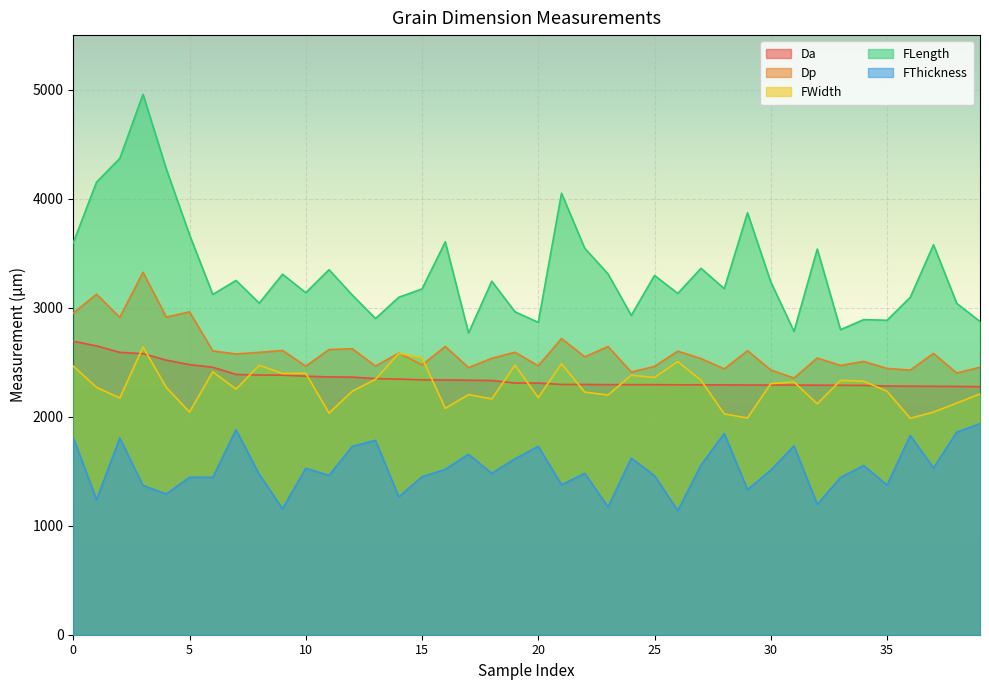

Reading left to right, what are all the values shown in this chart?

Da: 2691.7	2649.2	2590.1	2577.6	2518.7	2477.3	2453.4	2387.5	2382.1	2380.8	2371.3	2364.6	2362.6	2349.6	2344.7	2338.1	2336.8	2334.5	2332.1	2308.5	2308.4	2295.7	2295.5	2294.1	2293.8	2293.7	2292.3	2292.3	2292.0	2290.6	2290.3	2289.7	2289.2	2287.9	2286.6	2281.0	2280.0	2278.6	2277.3	2275.3
Dp: 2949.9	3123.4	2911.1	3324.3	2913.6	2961.7	2603.6	2575.4	2590.0	2607.3	2463.4	2615.8	2623.0	2464.6	2583.7	2474.3	2643.9	2450.3	2535.4	2591.0	2467.0	2716.9	2549.0	2643.3	2409.5	2461.4	2600.7	2533.2	2438.5	2605.1	2428.7	2354.3	2538.1	2470.1	2507.1	2442.2	2427.5	2580.5	2400.2	2453.8
FWidth: 2463.7	2269.1	2171.5	2639.4	2268.8	2041.9	2411.7	2253.1	2470.5	2395.8	2398.1	2032.9	2233.6	2342.4	2580.9	2539.6	2077.1	2202.3	2163.3	2472.1	2175.4	2485.2	2224.9	2198.8	2380.4	2359.1	2505.5	2333.6	2025.4	1988.3	2303.4	2318.5	2118.3	2333.3	2324.5	2233.6	1985.2	2042.2	2124.7	2209.0
FLength: 3595.3	4151.7	4369.3	4957.3	4273.4	3668.7	3121.4	3249.7	3041.2	3306.8	3137.3	3348.2	3115.8	2900.5	3095.3	3171.5	3603.9	2768.0	3242.1	2961.7	2865.2	4049.8	3544.3	3310.0	2929.3	3295.2	3130.7	3361.0	3174.5	3870.2	3236.7	2782.4	3537.7	2798.2	2890.4	2884.5	3094.7	3577.4	3039.4	2873.0
FThickness: 1810.8	1238.0	1804.1	1369.4	1290.6	1444.7	1443.8	1879.7	1470.9	1155.4	1526.9	1461.8	1727.5	1782.4	1264.3	1448.9	1516.8	1655.2	1481.2	1613.2	1728.3	1375.6	1480.1	1171.6	1620.0	1458.9	1137.6	1556.5	1845.6	1330.8	1509.3	1732.5	1195.8	1442.4	1552.4	1373.0	1826.8	1530.2	1858.1	1936.2